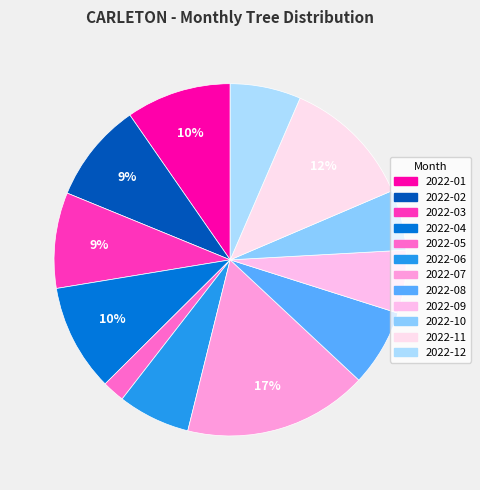

Which category has the smallest portion of the pie?

2022-05